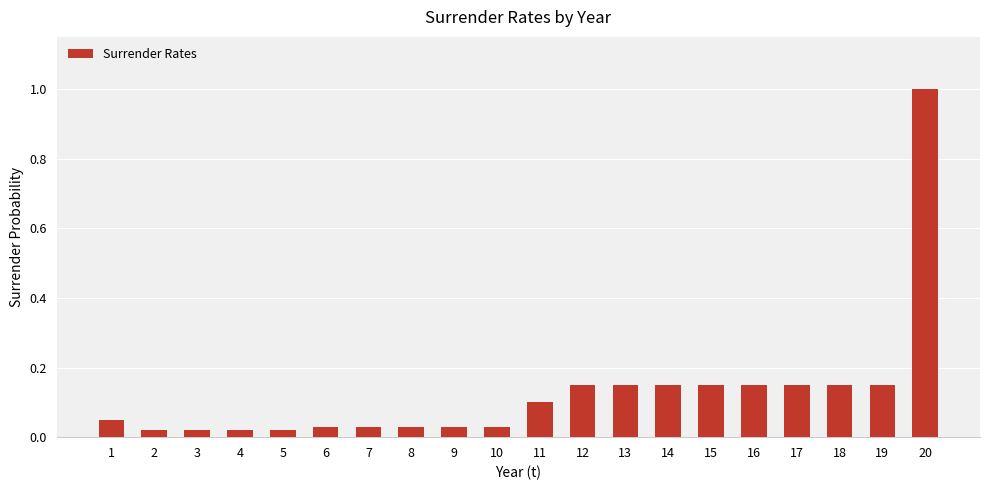

Are the bars horizontal?

No